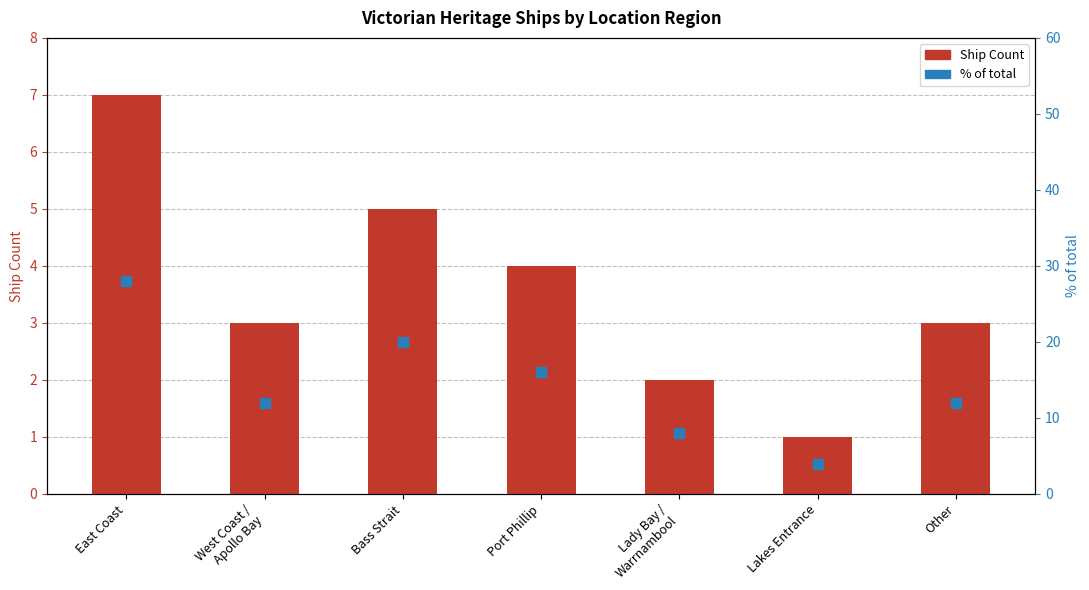

Which series reaches the minimum Y coordinate?

Ship Count